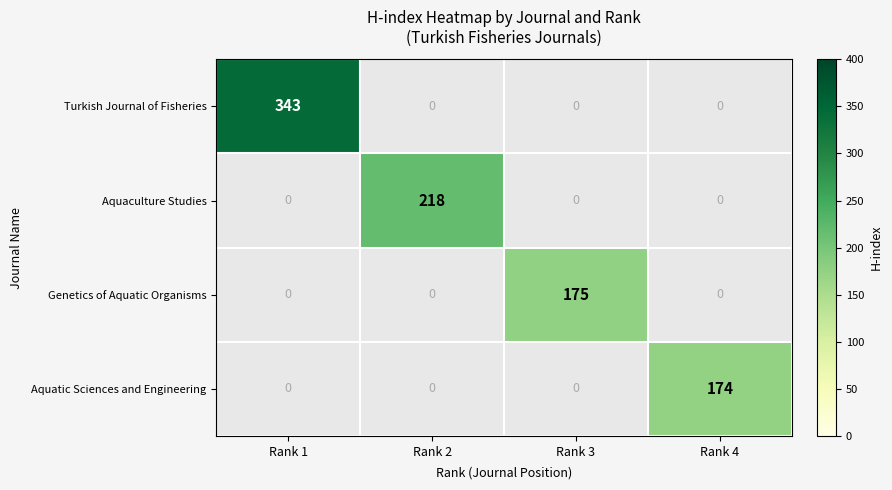

Is it true that Genetics of Aquatic Organisms equals 175 at Rank 3?

True